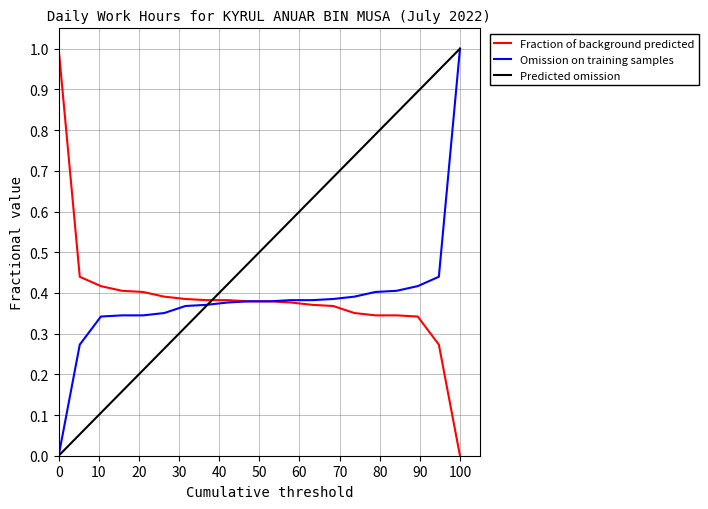

Which series has the largest total across all categories?

Predicted omission